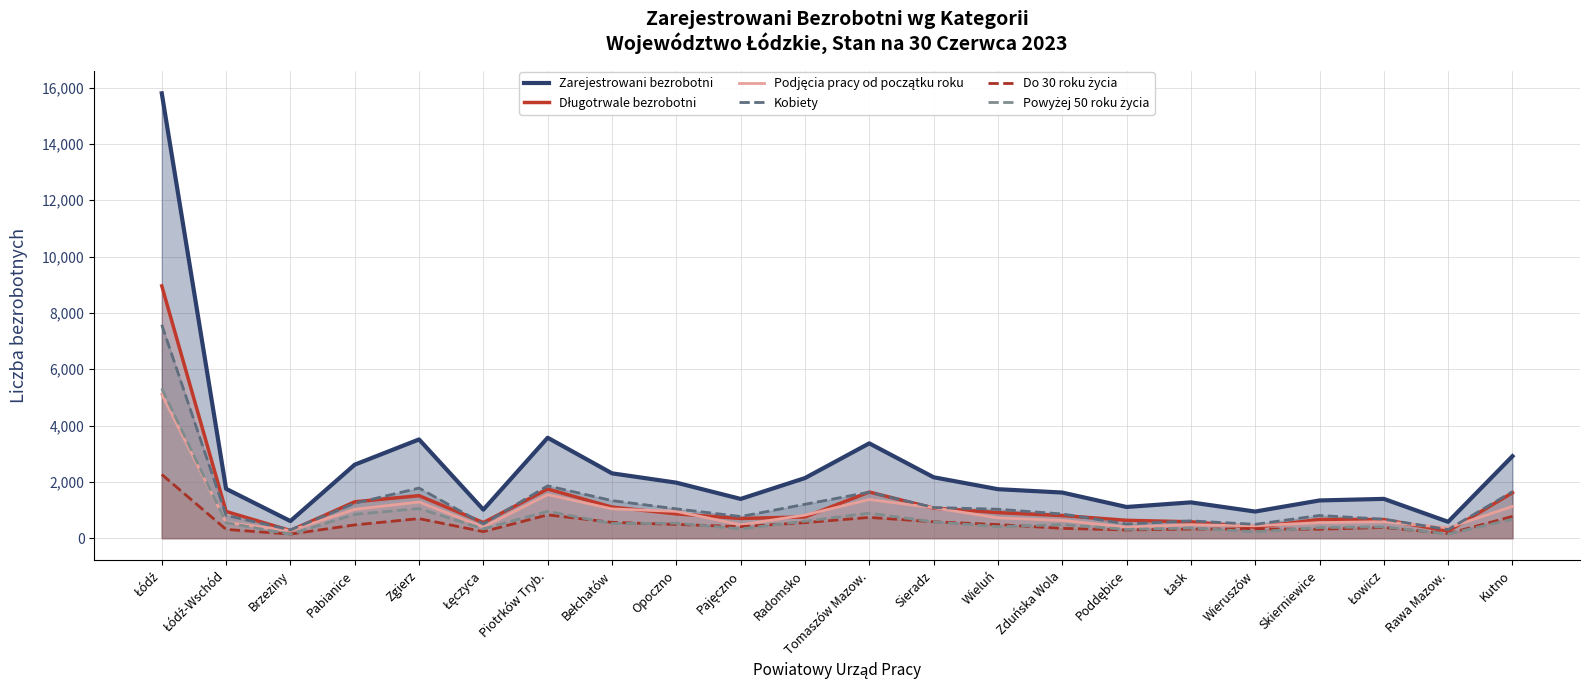

What is the smallest value displayed?

140